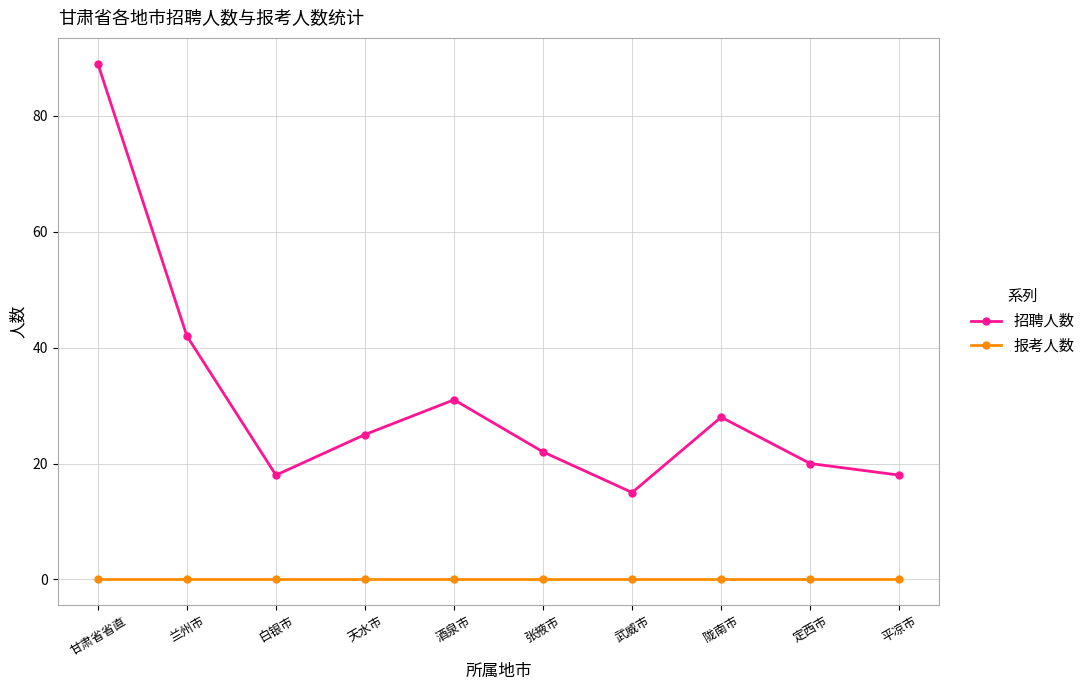

Which series has the largest total across all categories?

招聘人数